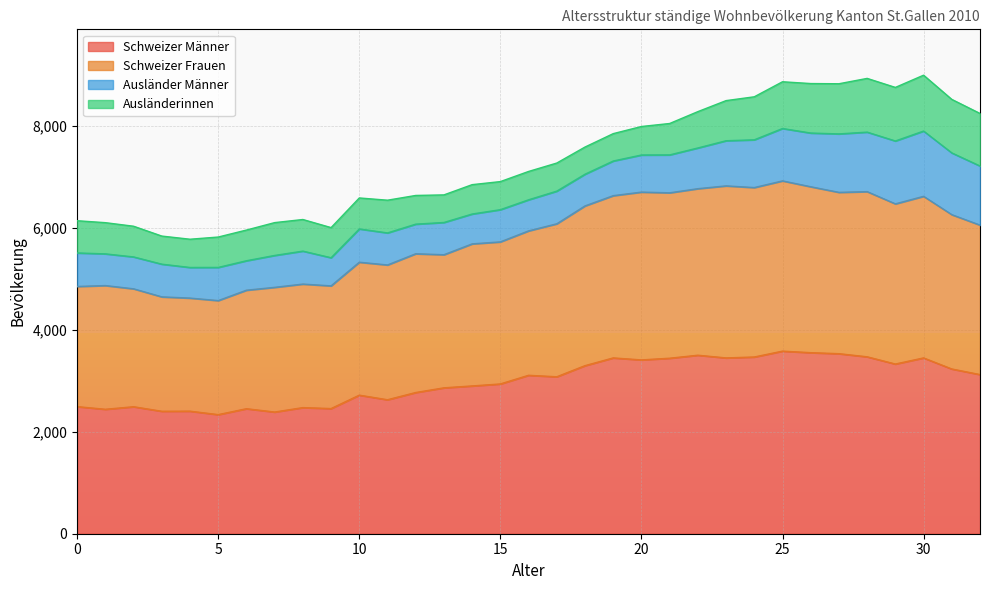

What is the sum of the Schweizer Männer values at 12 and 11?

5400